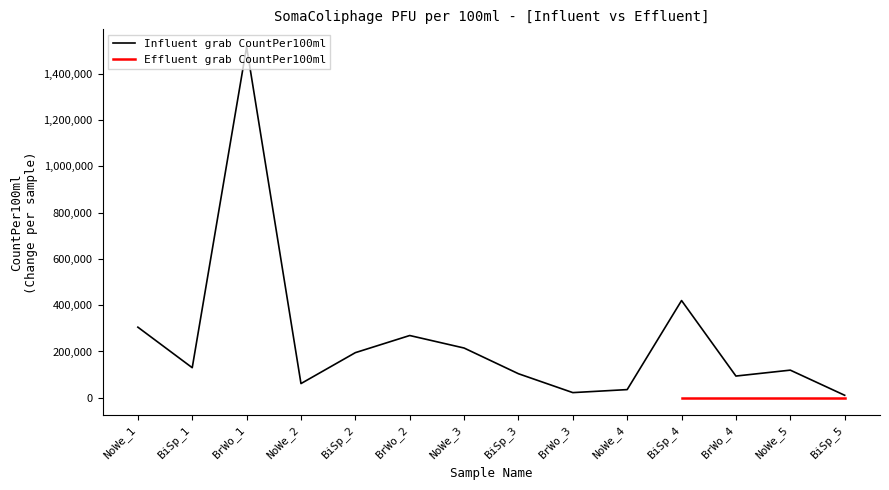

What is the maximum value shown in the chart?

1515000